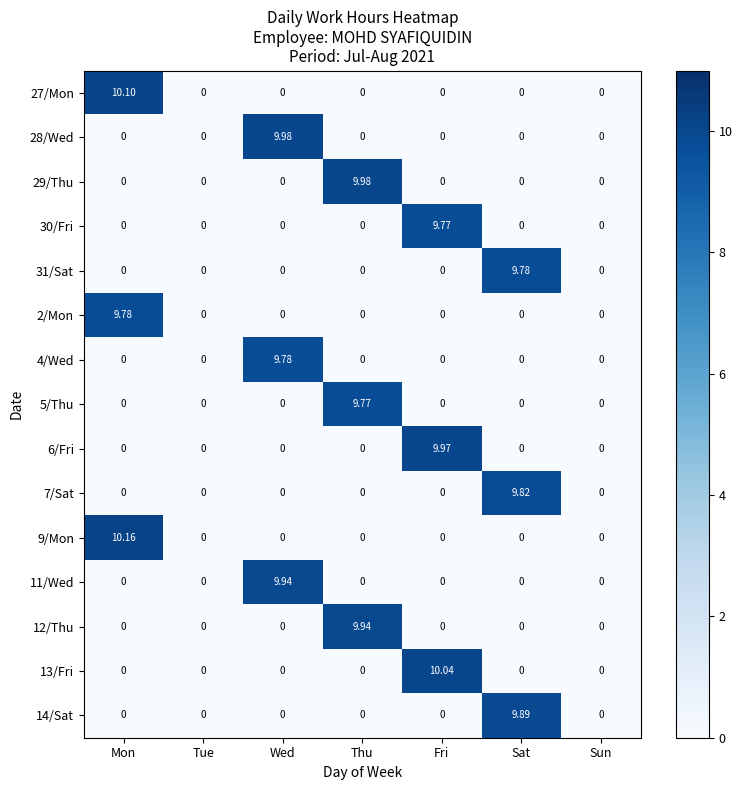

At which category is the sum across all series the highest?

Mon